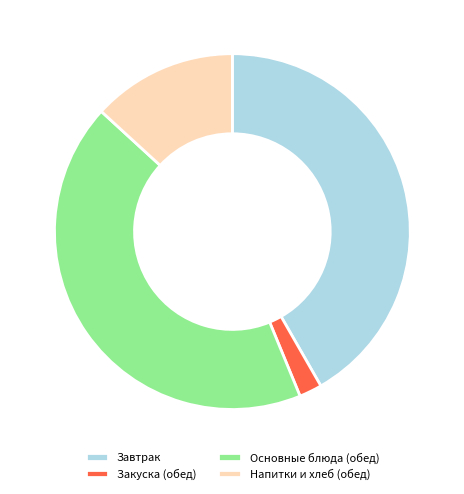

How many slices are in this pie chart?

4